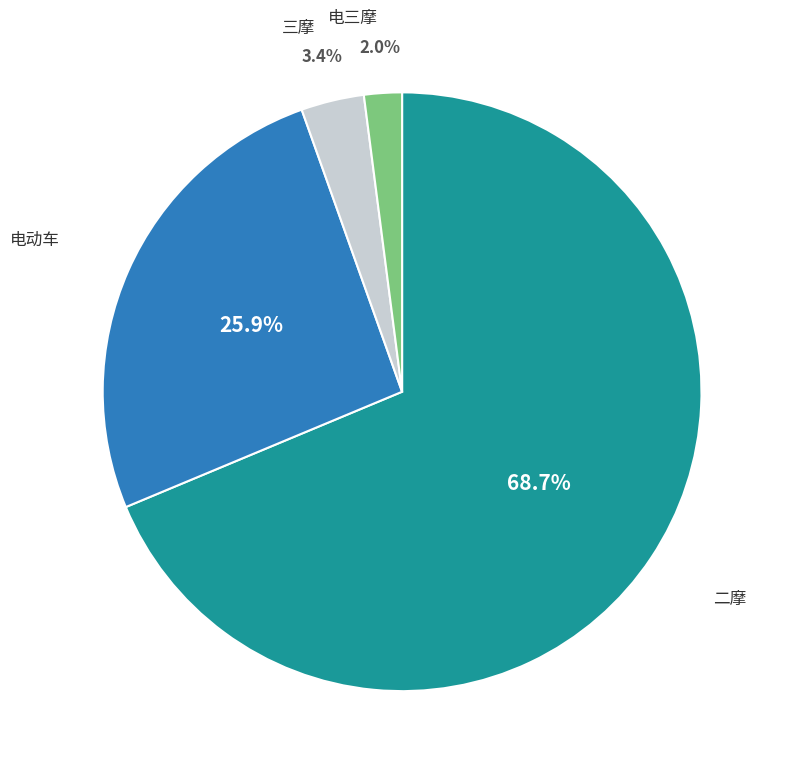

Does any single category account for the majority?

Yes